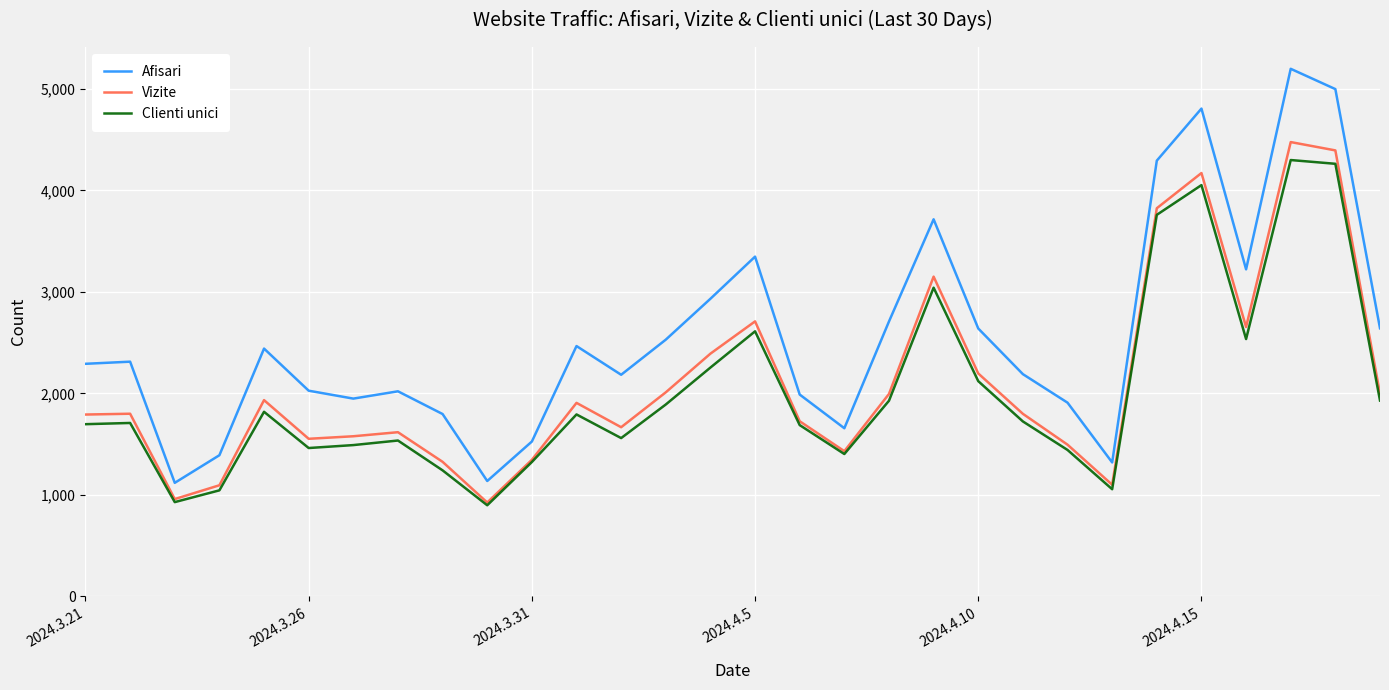

What are all the series names shown in the legend?

Afisari, Vizite, Clienti unici